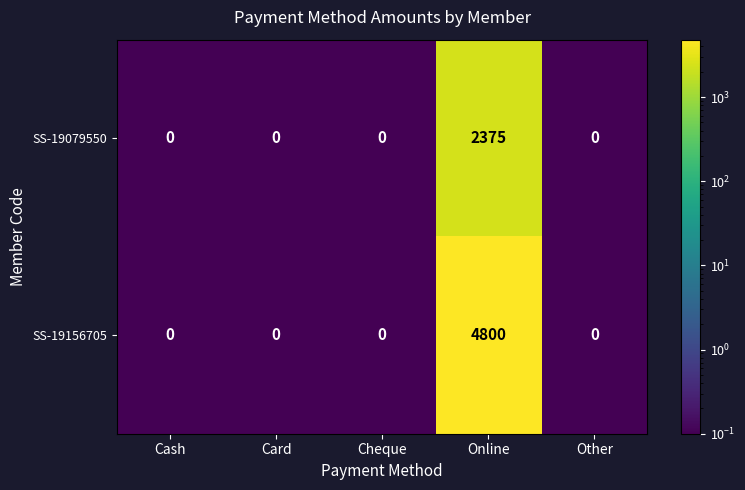

Rank the series by their average value, from highest to lowest.

SS-19156705, SS-19079550